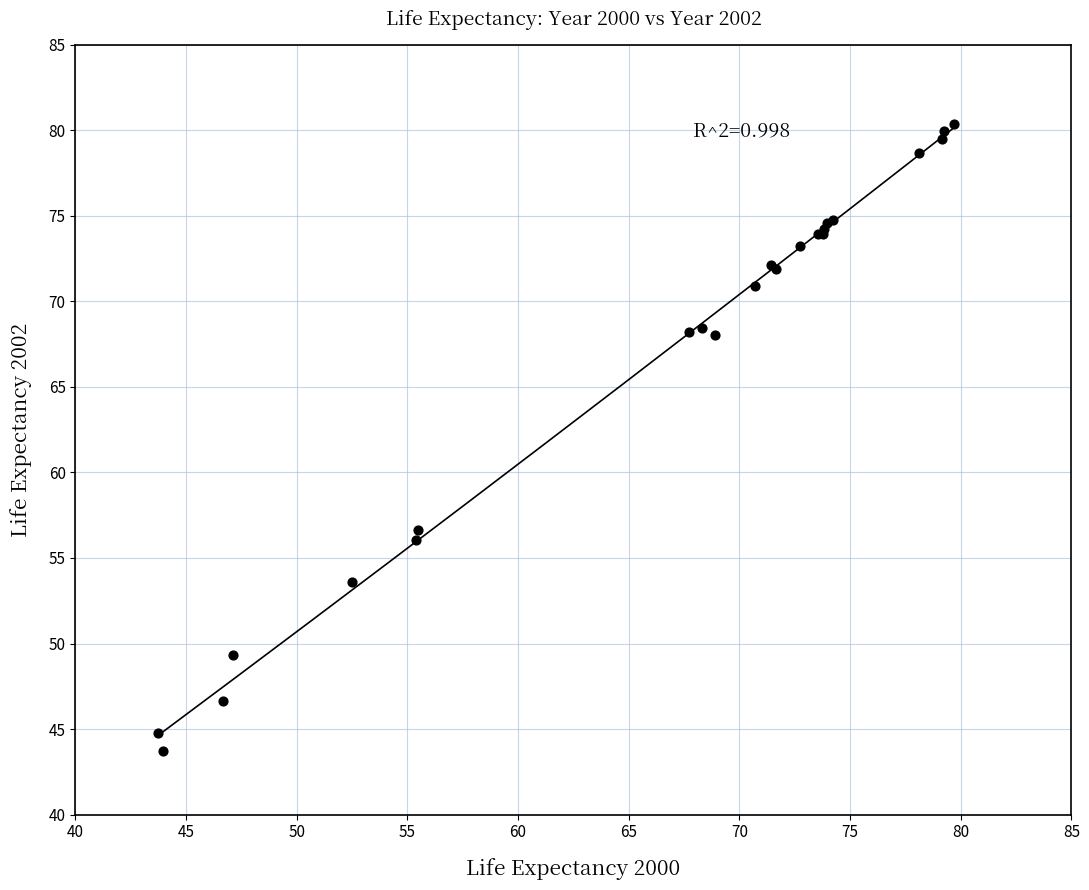

What Y value in the scatter plot is closest to 62?

56.6